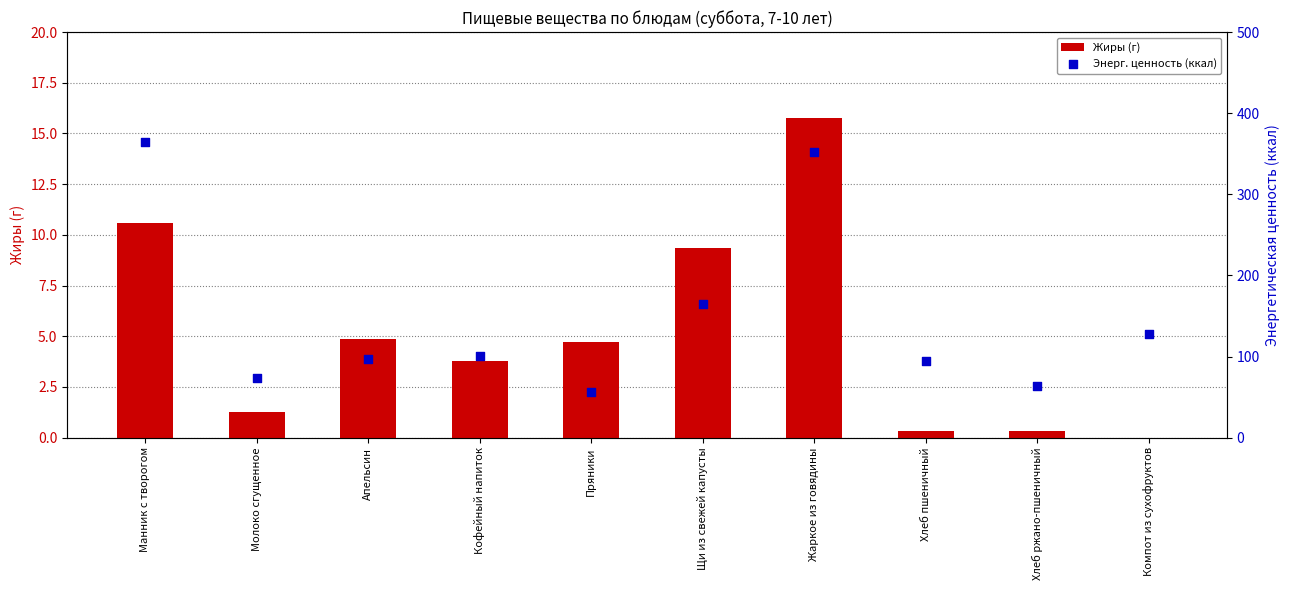

What are all the series names shown in the legend?

Жиры (г), Энерг. ценность (ккал)